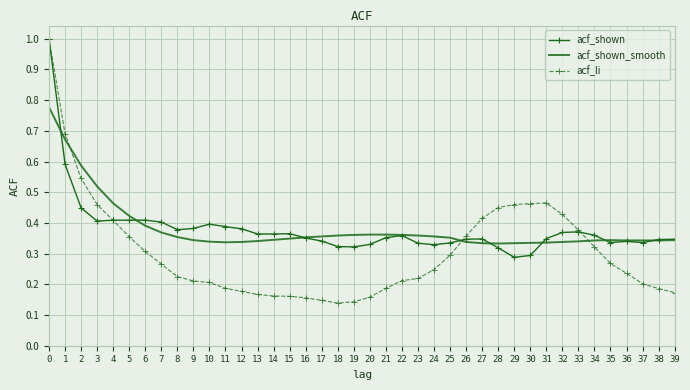

What is the maximum value for acf_li?

1.0